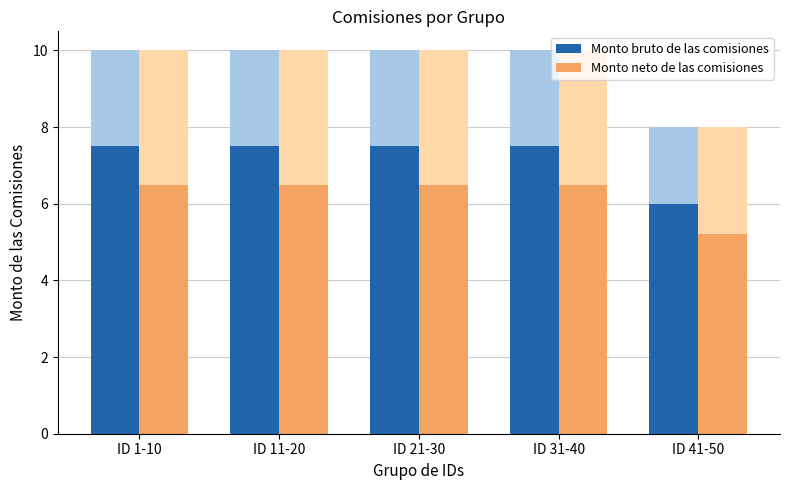

What is the maximum value shown in the chart?

7.5